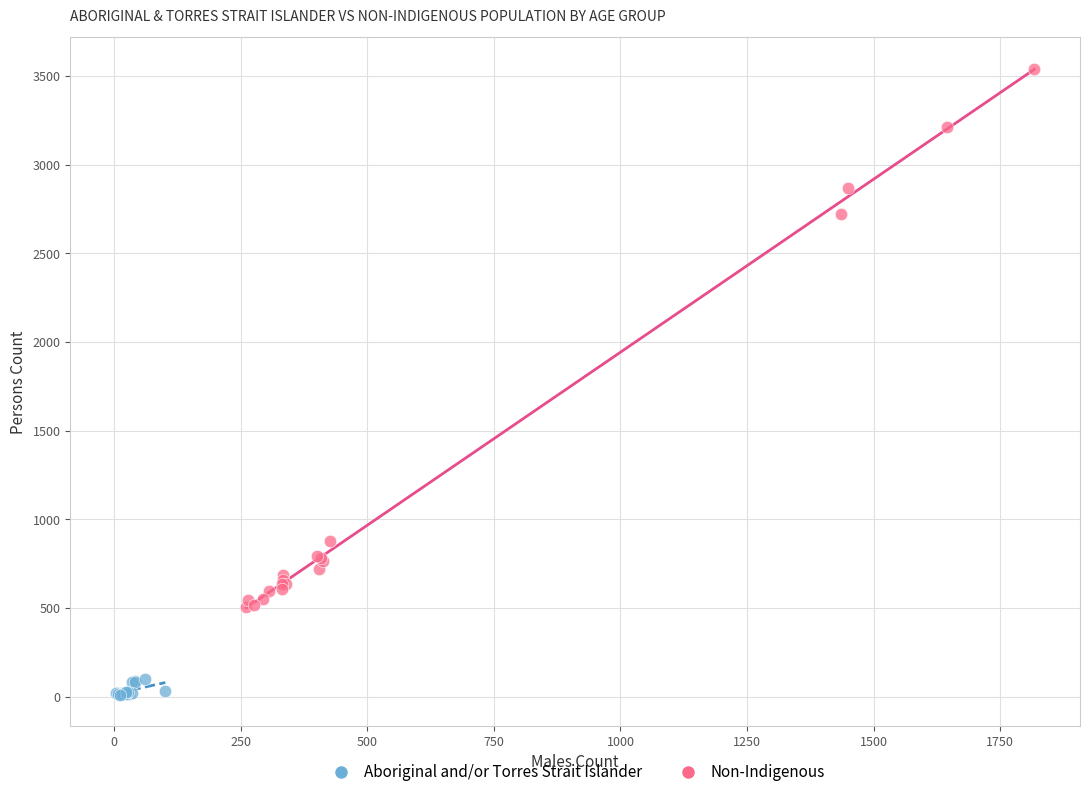

Which series reaches the maximum Y coordinate?

Non-Indigenous